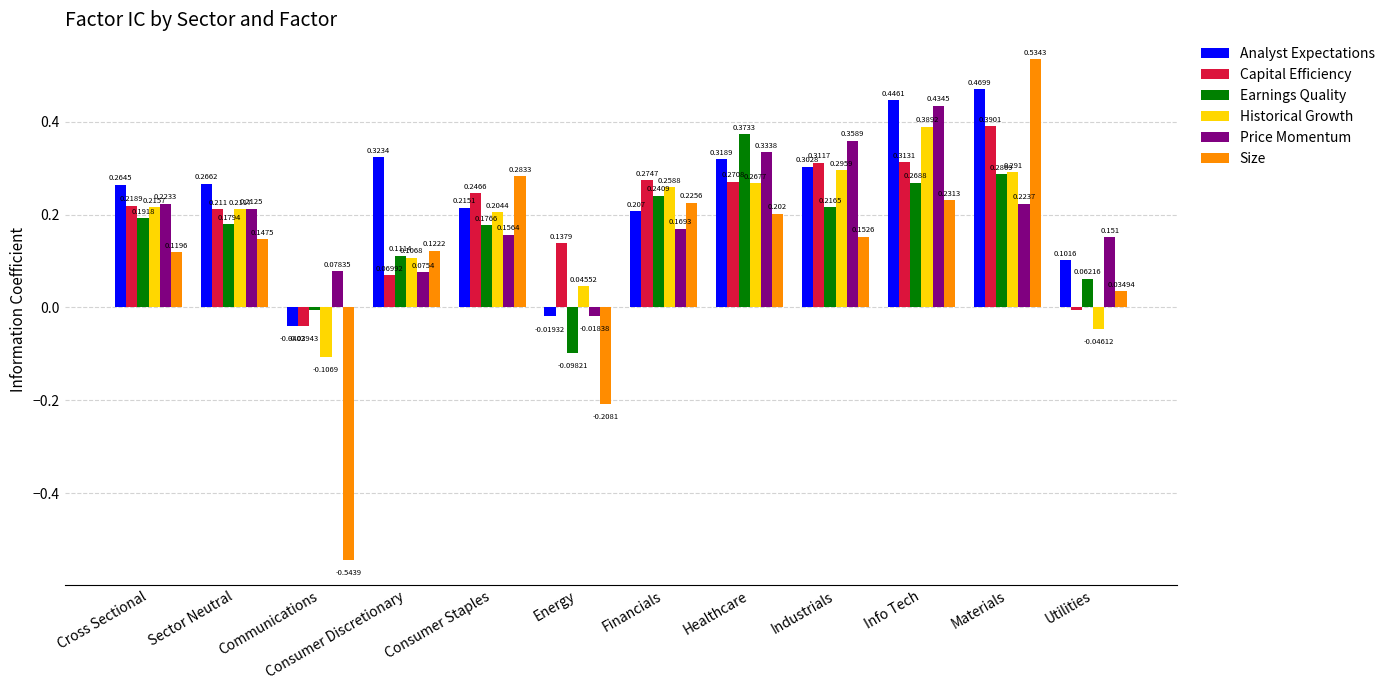

Is the value of Analyst Expectations at Materials greater than the value of Earnings Quality at Sector Neutral?

Yes